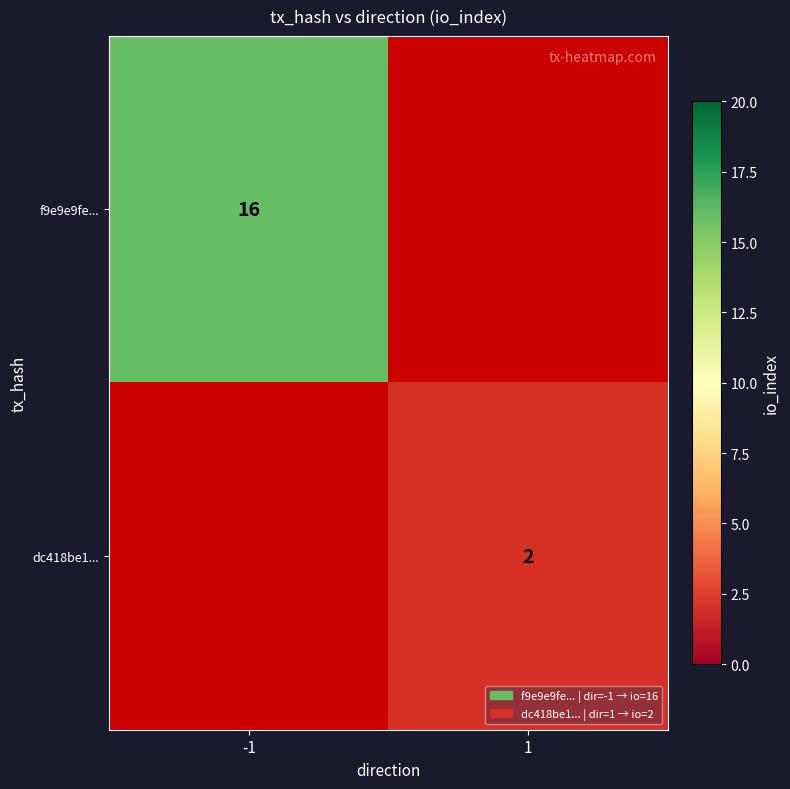

Is it true that f9e9e9fe... equals 5 at -1?

False